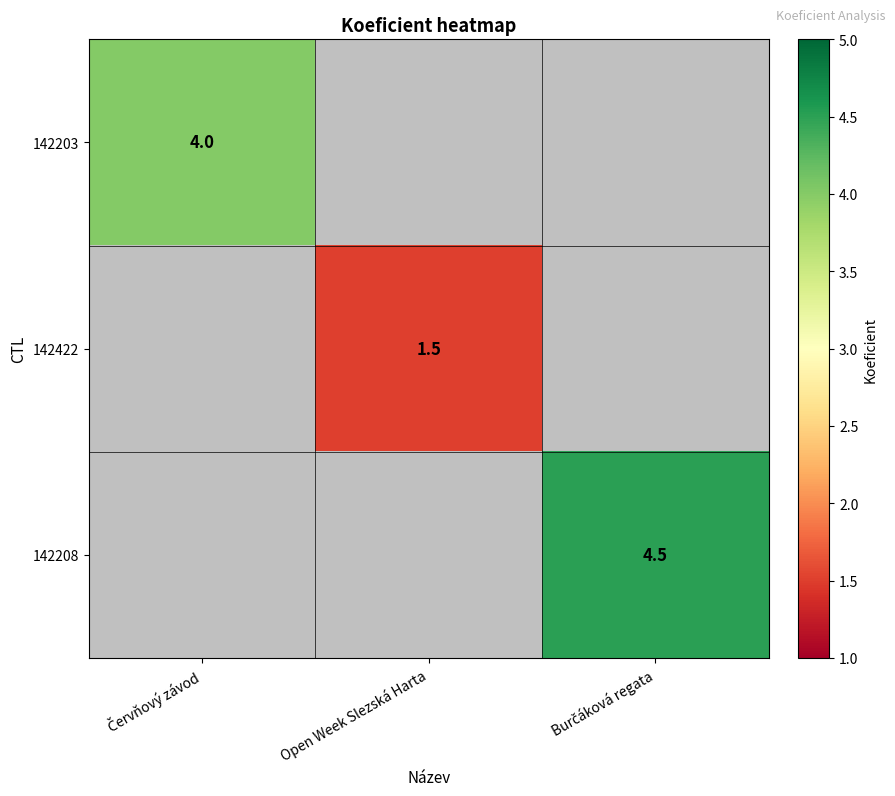

Is it true that 142422 equals 1.5 at Open Week Slezská Harta?

True